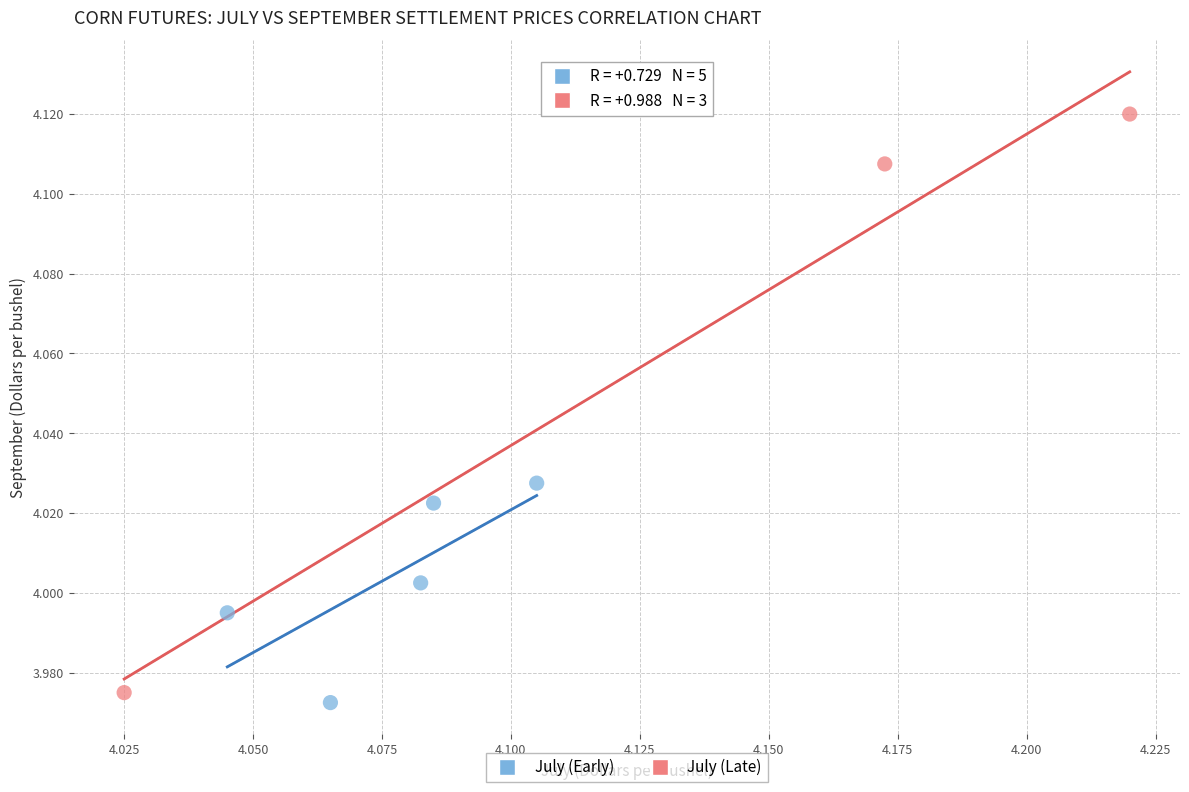

Which series has the widest spread of Y values?

July (Late)